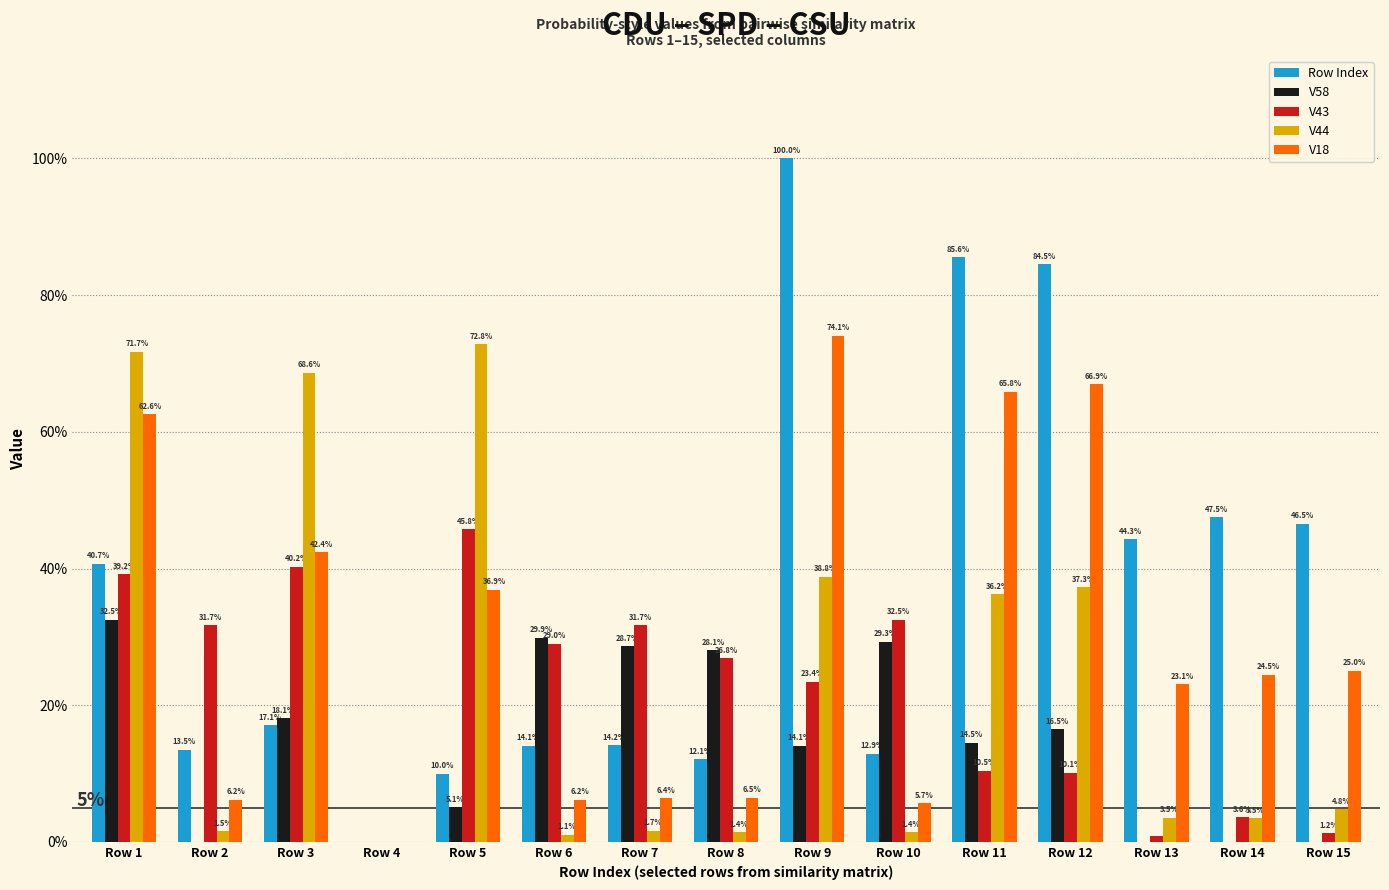

Reading left to right, list all the values displayed in this chart.

Row Index: 0.4	0.1	0.2	0.0	0.1	0.1	0.1	0.1	1.0	0.1	0.9	0.8	0.4	0.5	0.5
V58: 0.3	0.0	0.2	0.0	0.1	0.3	0.3	0.3	0.1	0.3	0.1	0.2	0.0	0.0	0.0
V43: 0.4	0.3	0.4	0.0	0.5	0.3	0.3	0.3	0.2	0.3	0.1	0.1	0.0	0.0	0.0
V44: 0.7	0.0	0.7	0.0	0.7	0.0	0.0	0.0	0.4	0.0	0.4	0.4	0.0	0.0	0.0
V18: 0.6	0.1	0.4	0.0	0.4	0.1	0.1	0.1	0.7	0.1	0.7	0.7	0.2	0.2	0.3